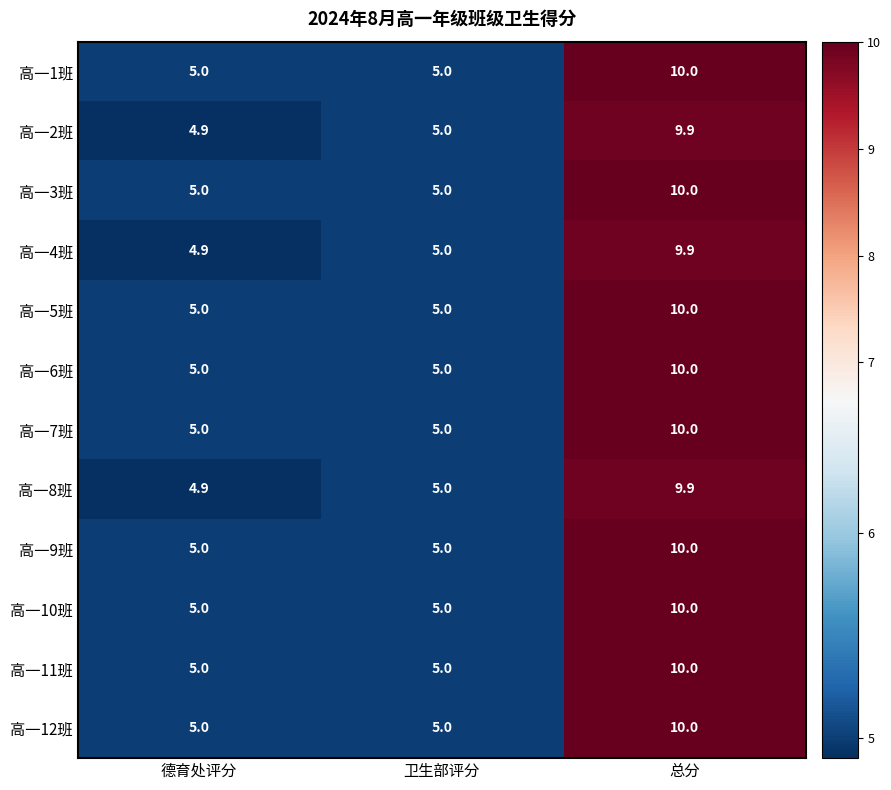

What is the minimum value for 高一6班?

5.0